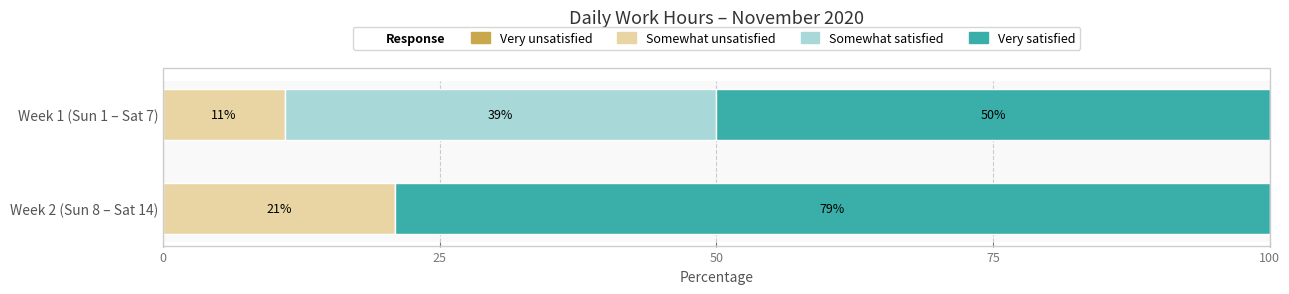

True or false: Somewhat unsatisfied has a value of 11 at Week 1 (Sun 1 – Sat 7).

True